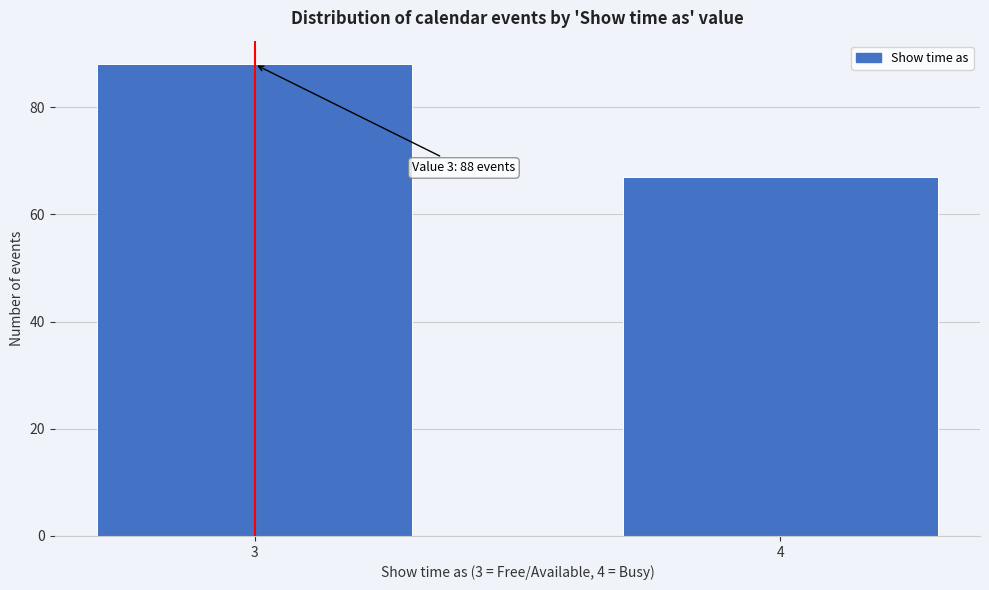

Reading left to right, transcribe all the data shown in this chart.

88	67